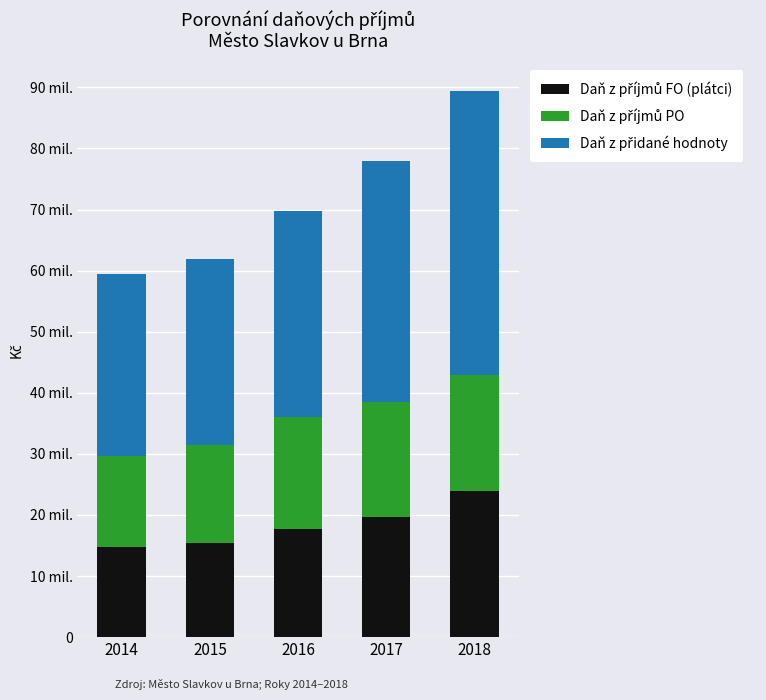

Does the chart contain stacked bars?

Yes